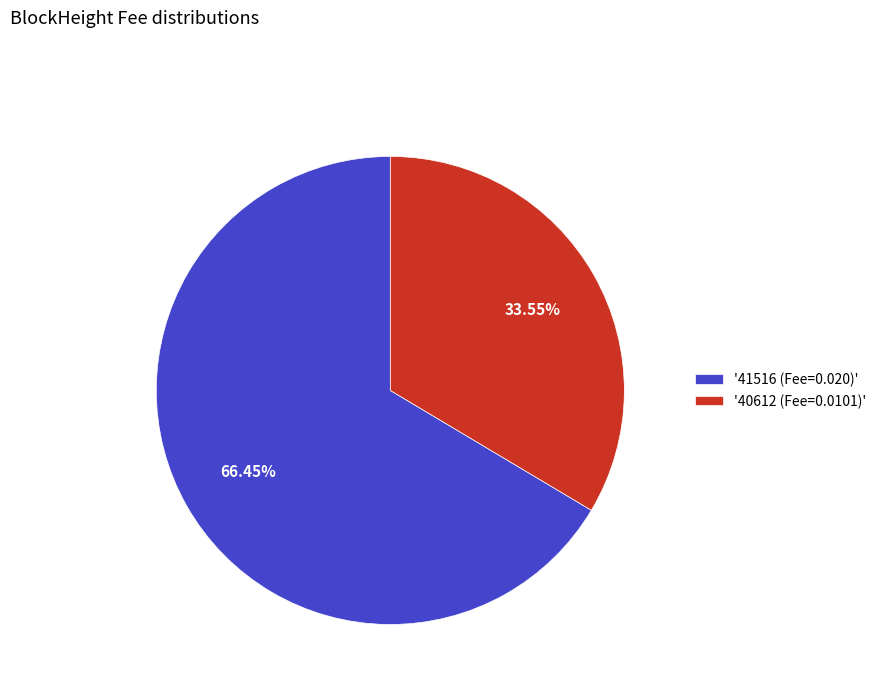

Which category accounts for the majority?

'41516 (Fee=0.020)'